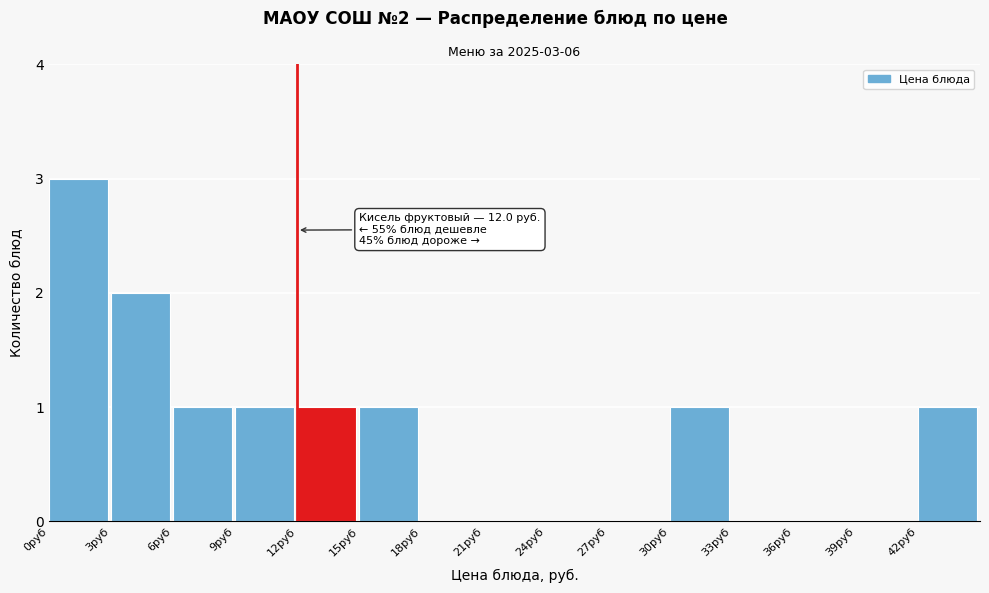

Over which range of the x-axis is the bar tallest?

0 to 3